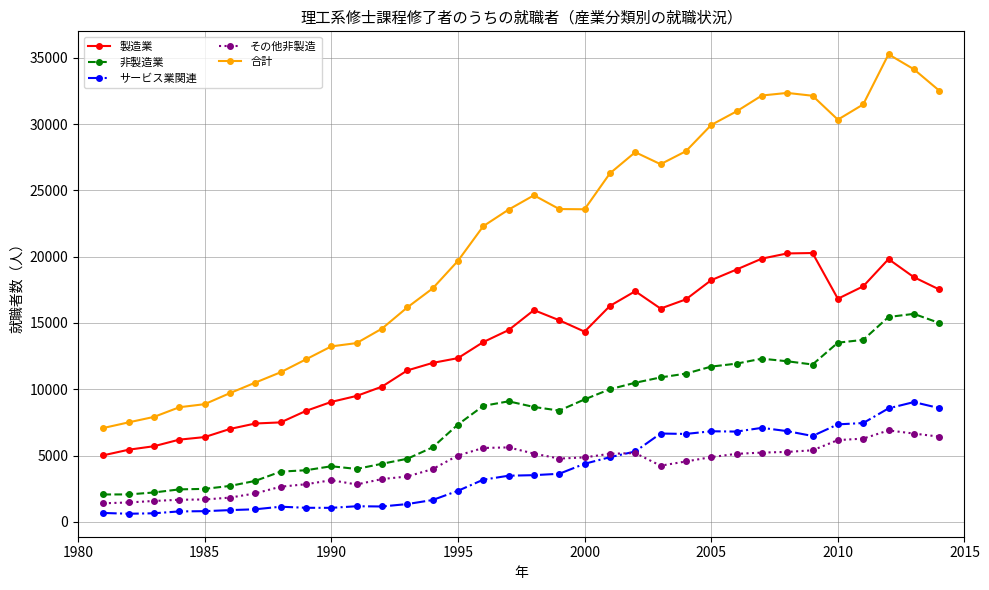

What is the difference between the maximum and second lowest values in the 合計 series?

27770